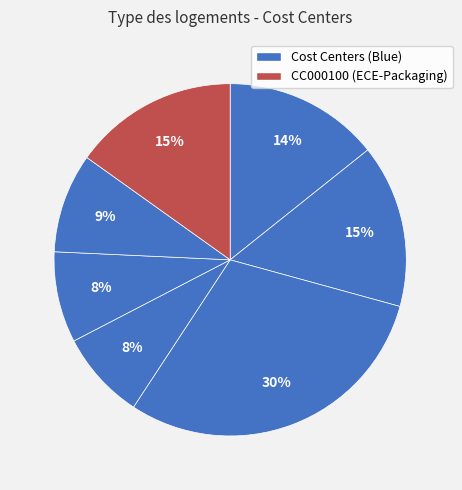

Count the number of slices in the pie.

7